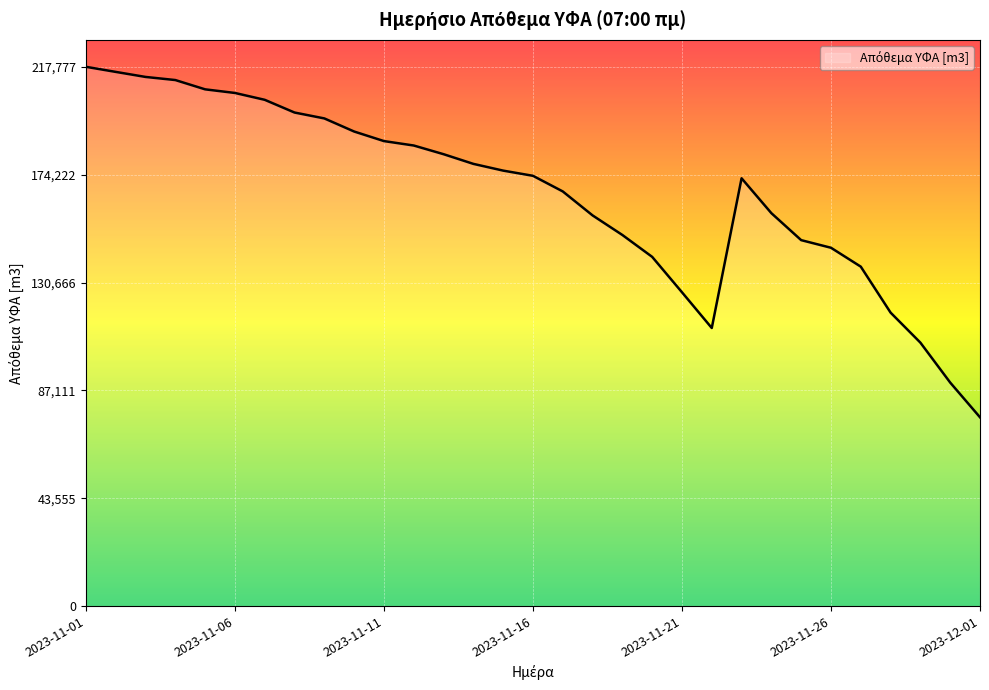

What is the greatest value displayed?

217777.7